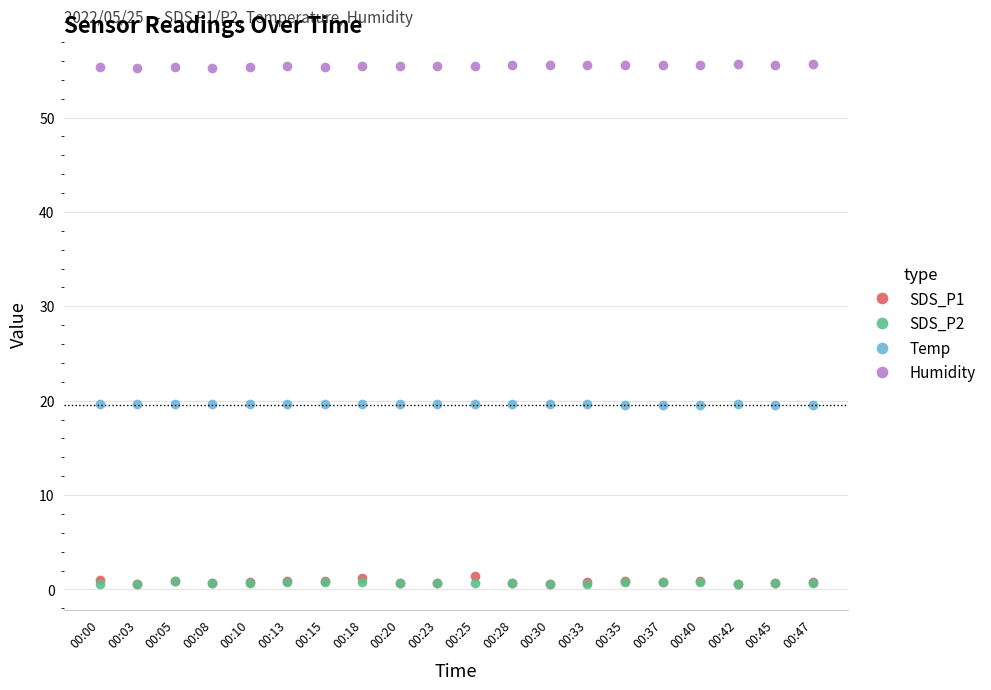

True or false: SDS_P1 has more than 2 interior local peaks.

True